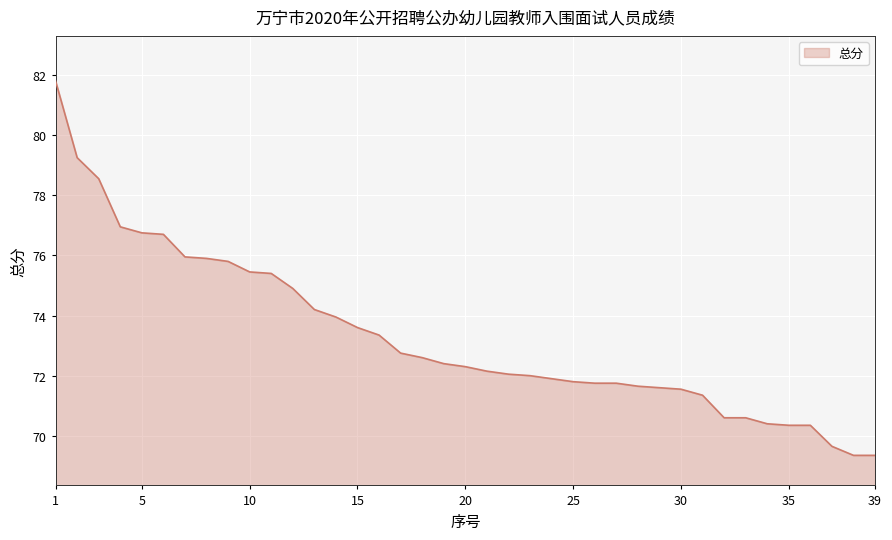

What is the sum of all values?

2858.8